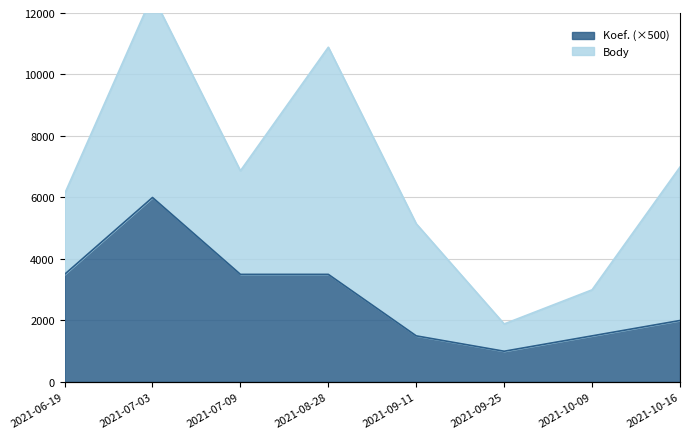

What is the sum of all values?

22500